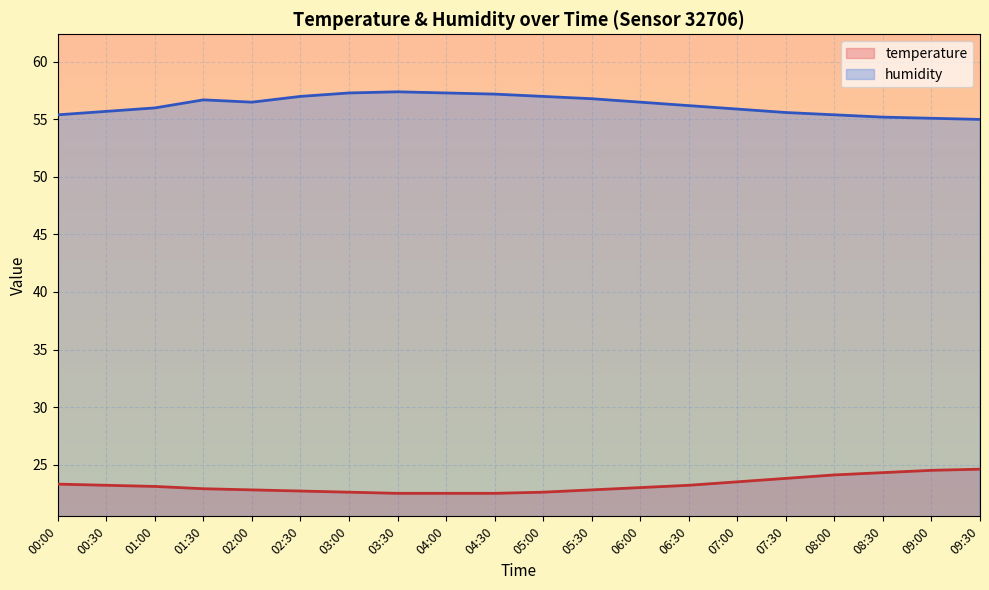

Rank the categories by humidity value from highest to lowest.

03:30, 03:00, 04:00, 04:30, 02:30, 05:00, 05:30, 01:30, 02:00, 06:00, 06:30, 01:00, 07:00, 00:30, 07:30, 00:00, 08:00, 08:30, 09:00, 09:30